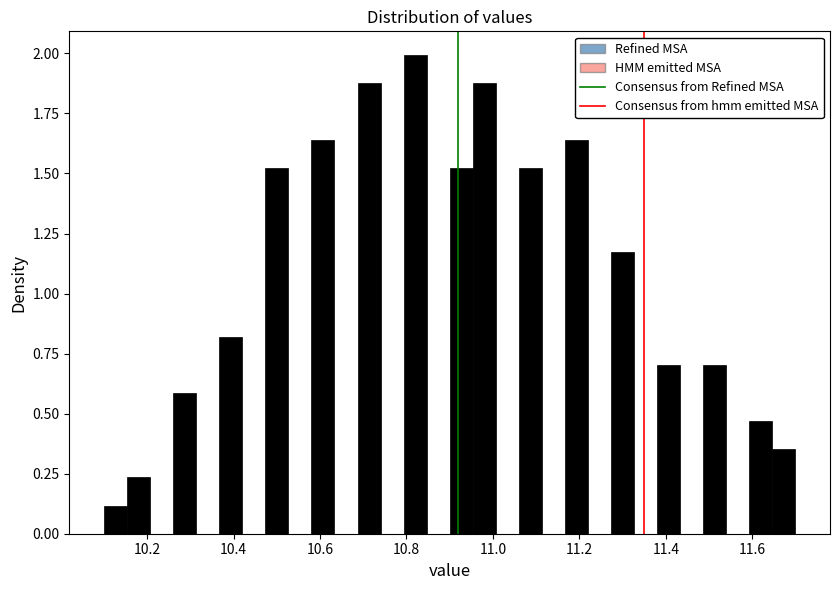

Around what value on the x-axis is the tallest bar? Give the approximate position of its centre, as read against the axis.

10.82